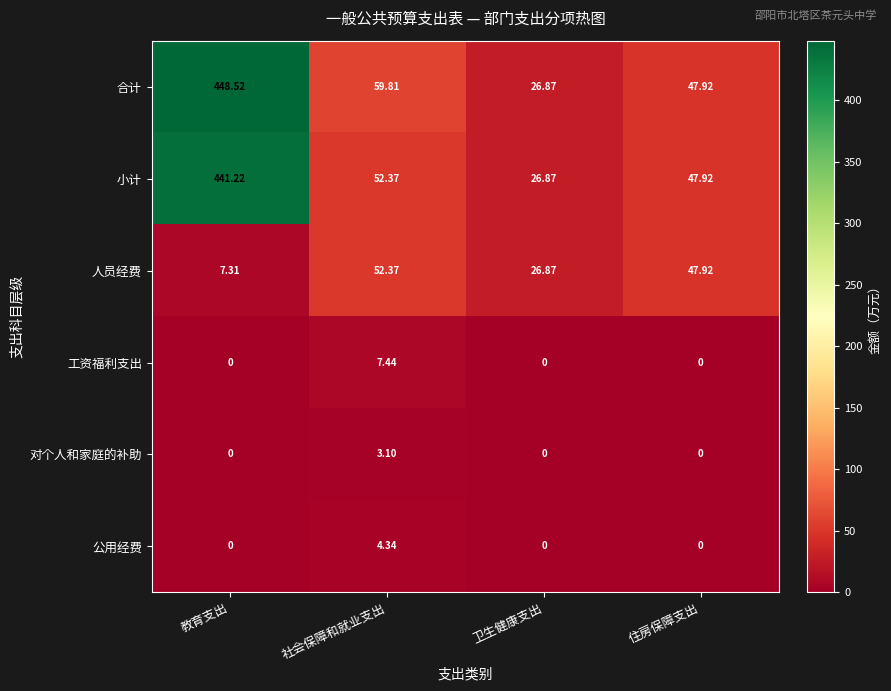

Between 教育支出 and 社会保障和就业支出, which series saw the biggest shift?

小计